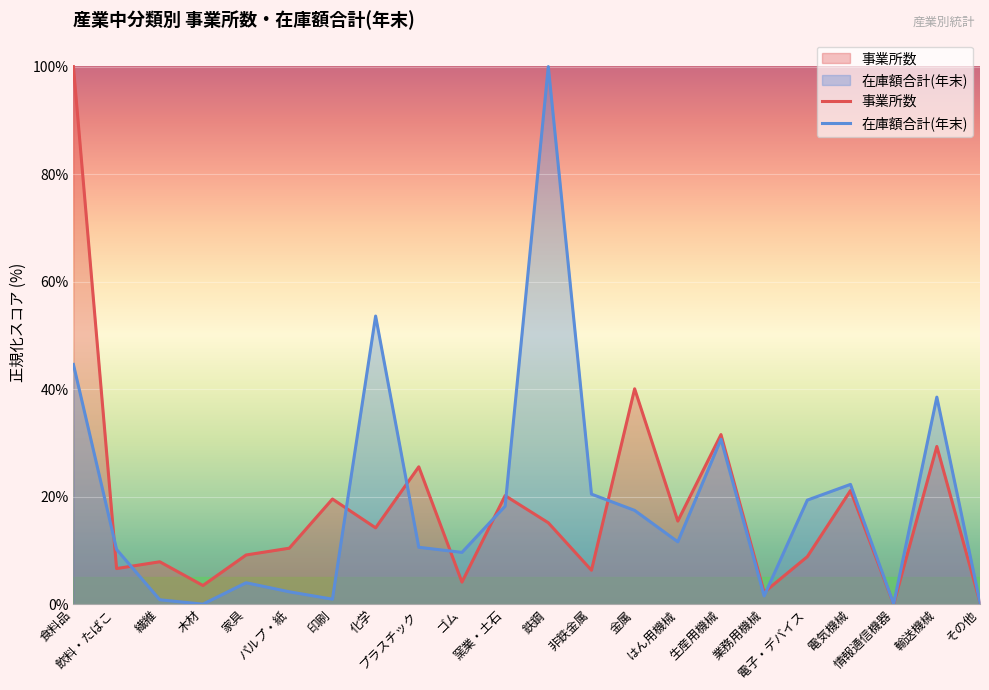

What is the total value across all series at プラスチック?

36.1